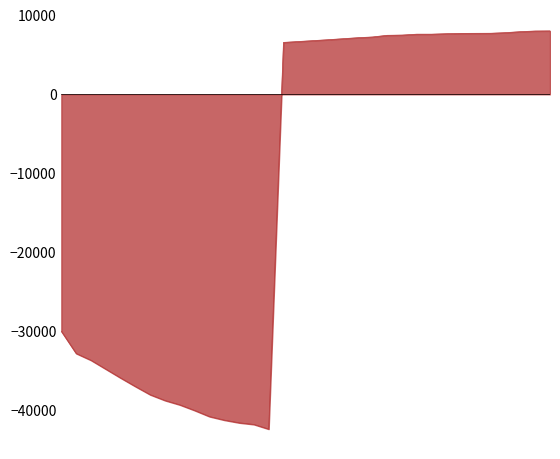

What is the minimum value shown in the chart?

-42370